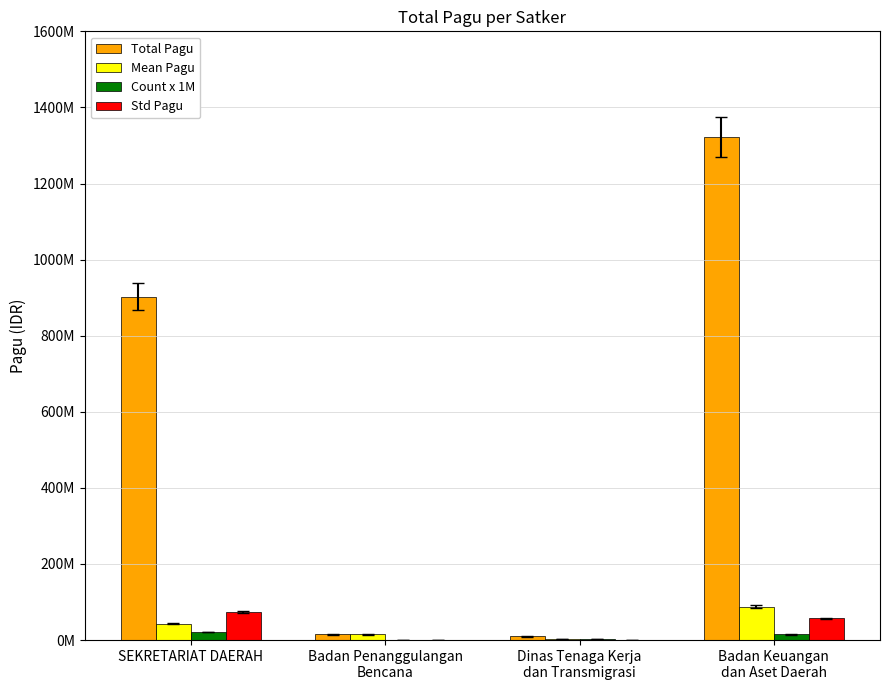

Which category has the highest value in the Mean Pagu series?

Badan Keuangan
dan Aset Daerah